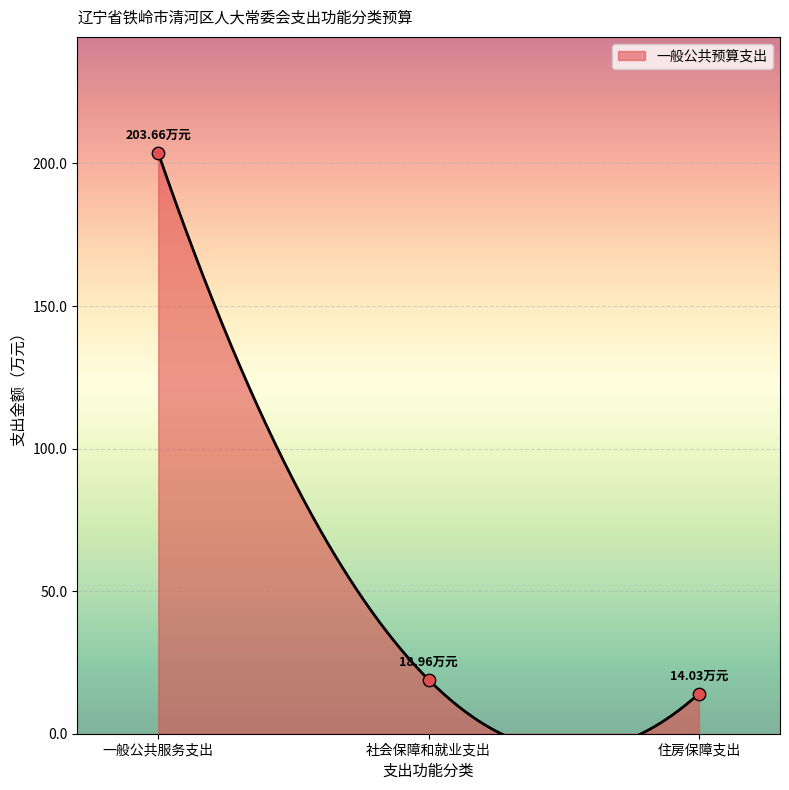

What is the ratio of the value at 住房保障支出 to the value at 一般公共服务支出?

0.1